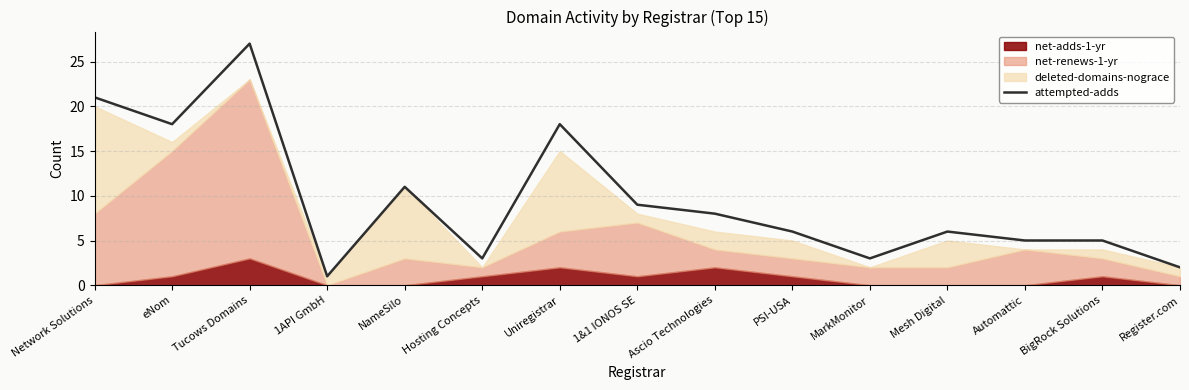

Read the value at Register.com.

2